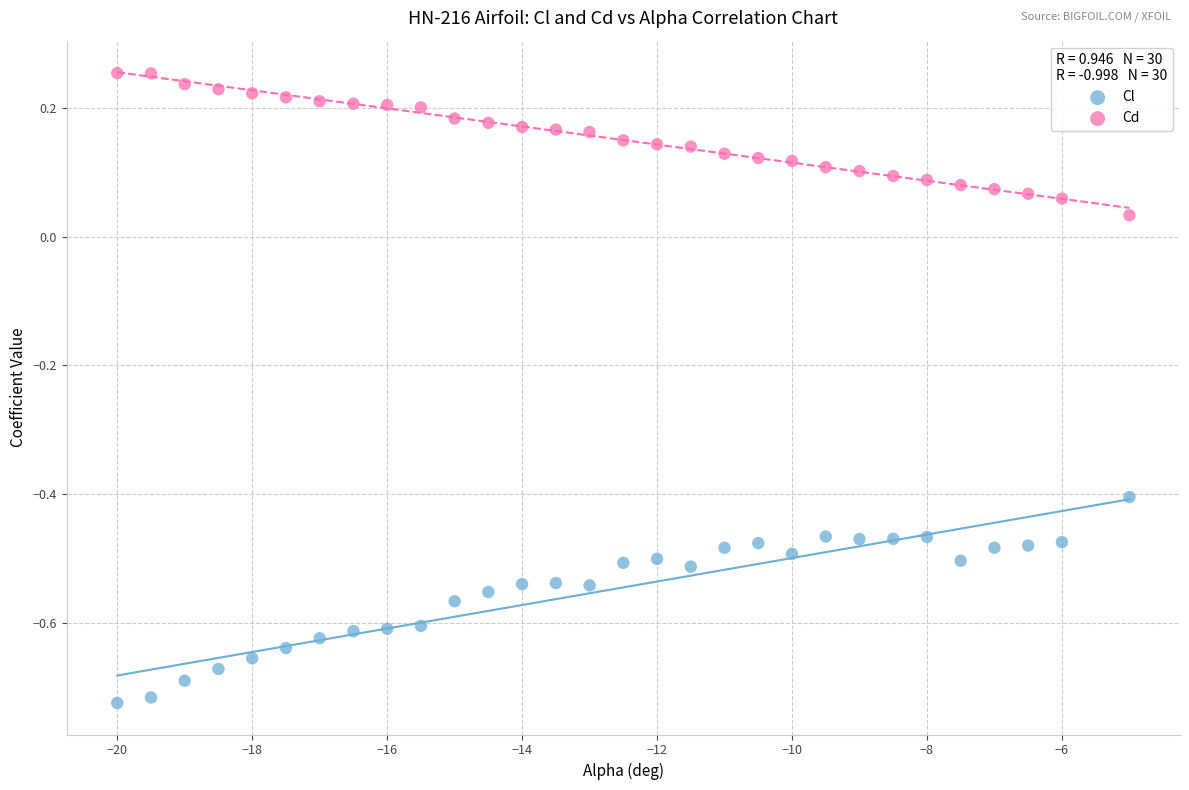

What are all the series names shown in the legend?

Cl, Cd